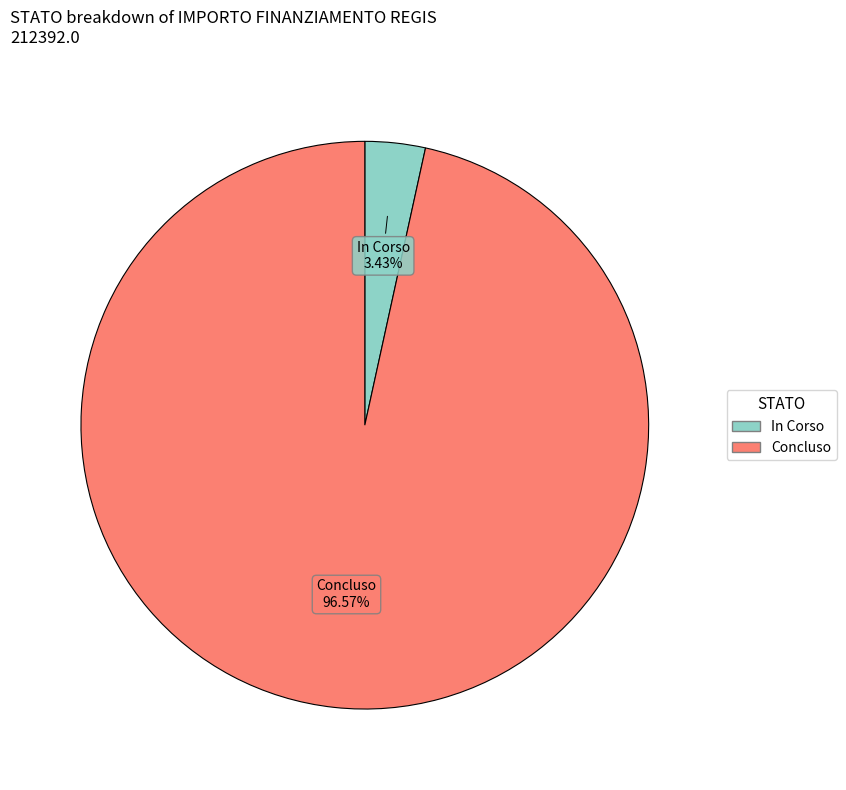

Is it true that In Corso is 89% of the pie?

False